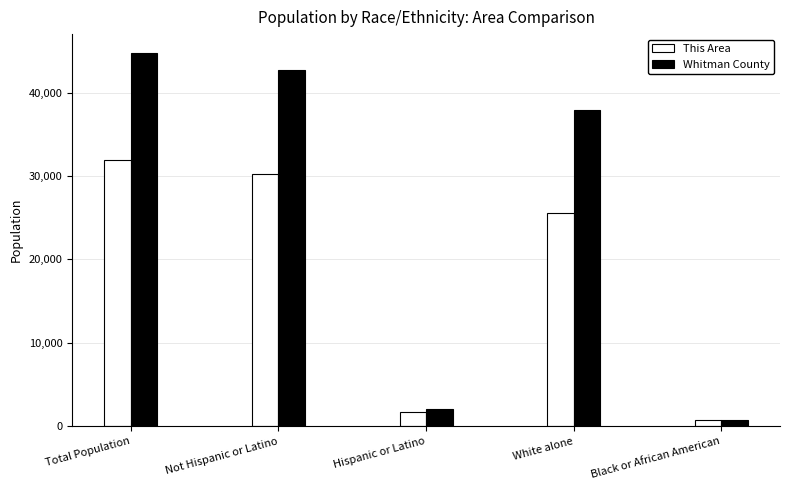

Which series has the largest total across all categories?

Whitman County